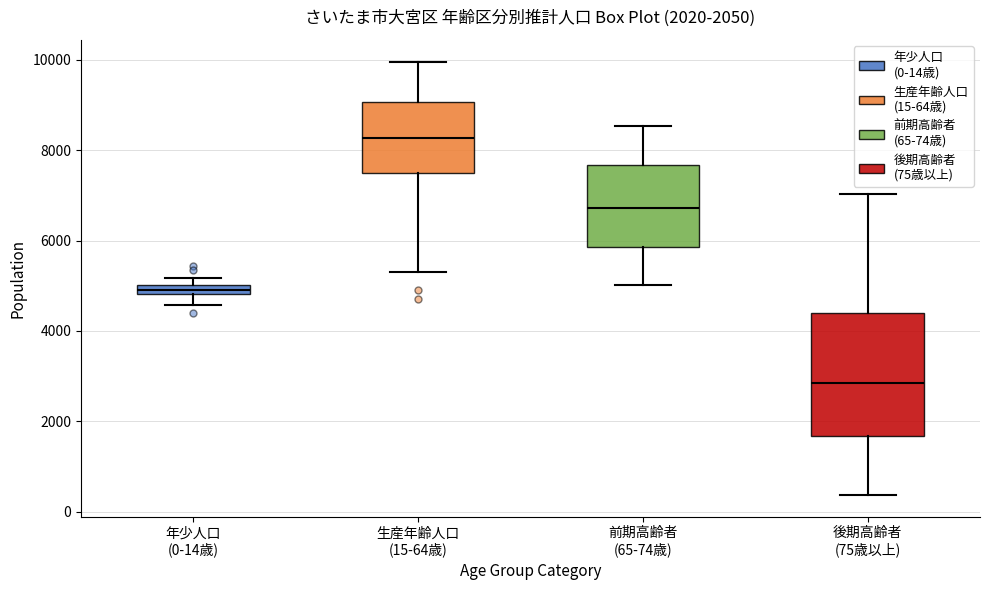

Which box has the lowest median line?

後期高齢者 (75歳以上)